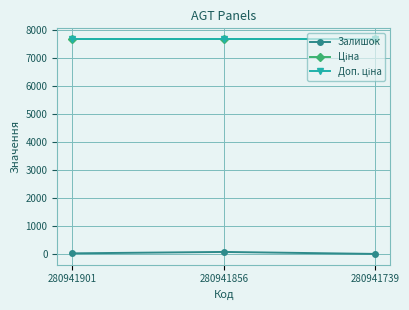

Does the chart have visible grid lines?

Yes